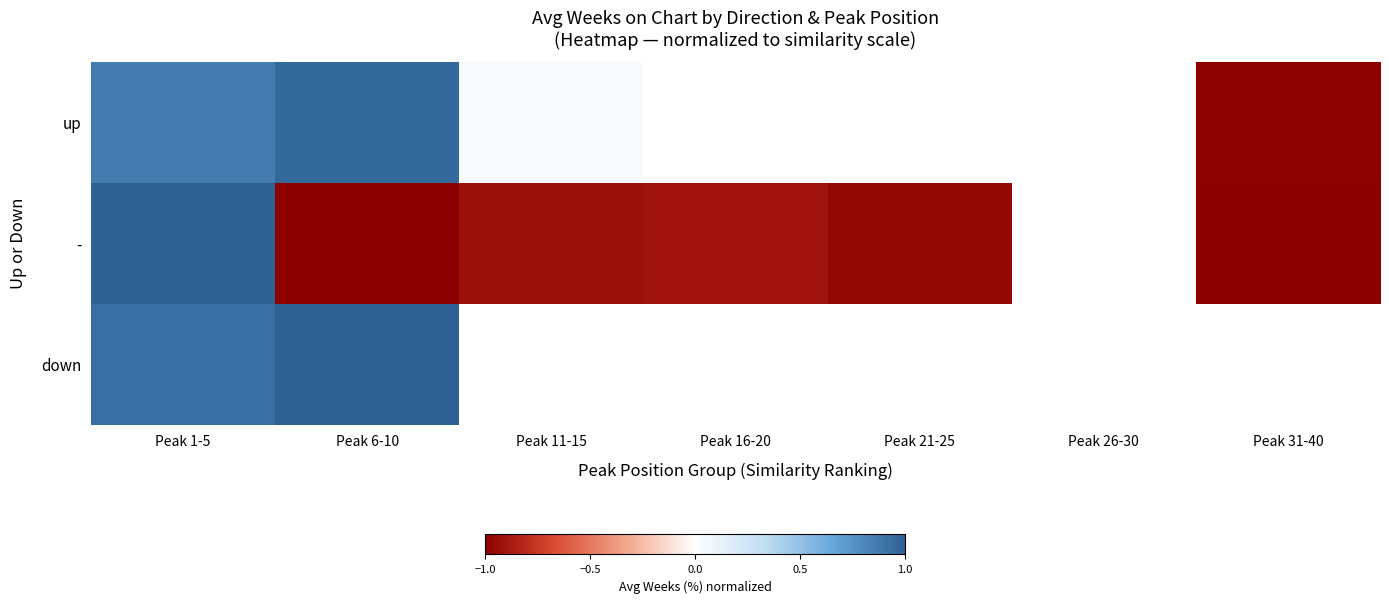

What is the maximum value shown in the chart?

1.0